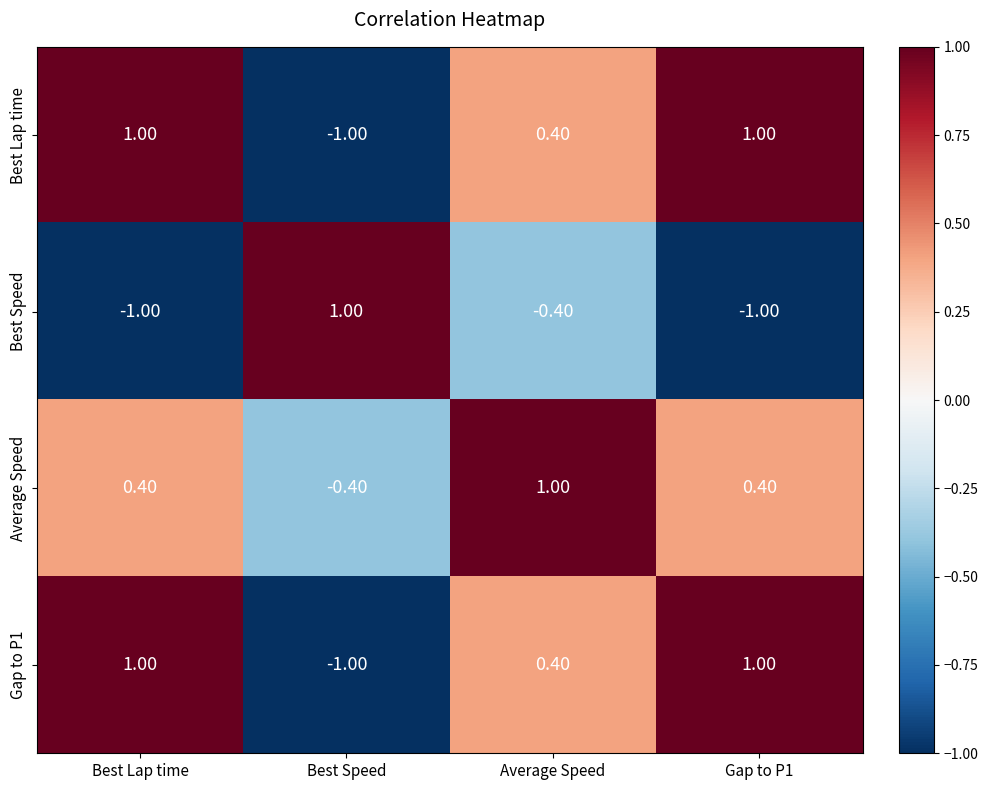

What is the difference between the Average Speed values at Best Speed and Best Lap time?

0.8